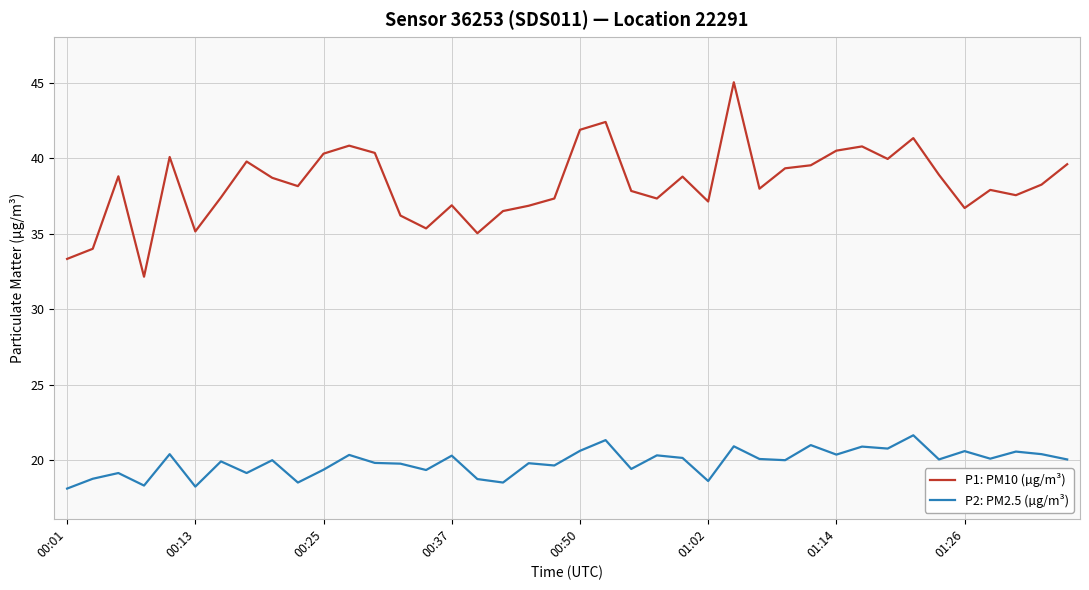

Which series has the largest range (max minus min)?

P1: PM10 (µg/m³)